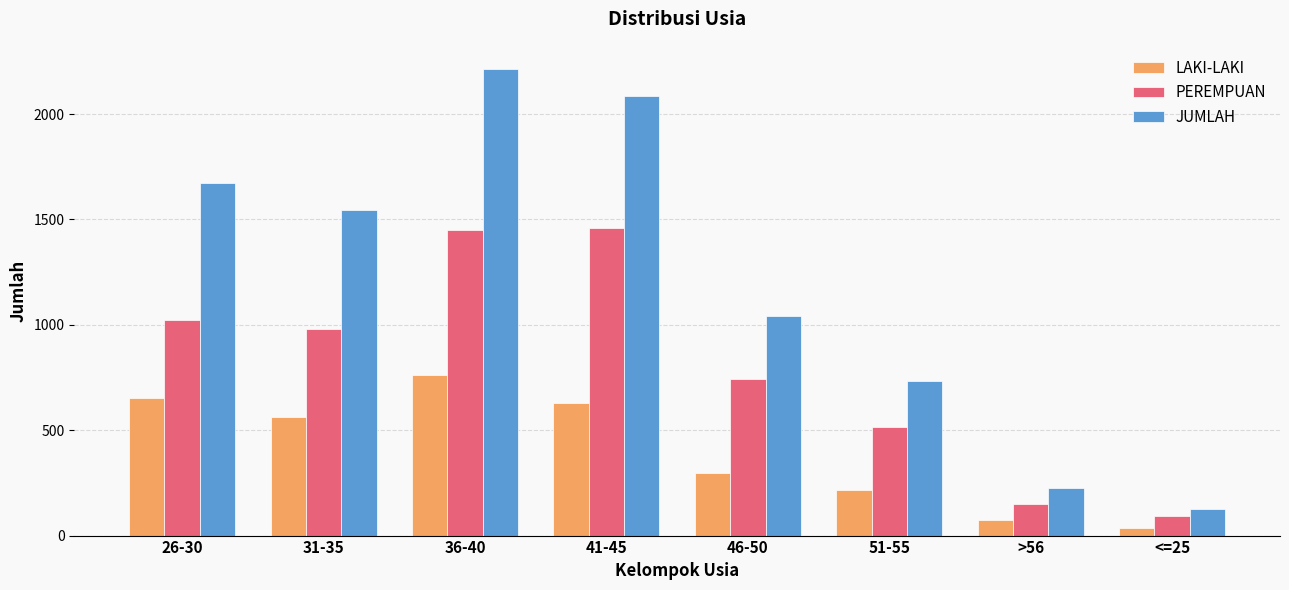

Which series has the widest spread of values?

JUMLAH